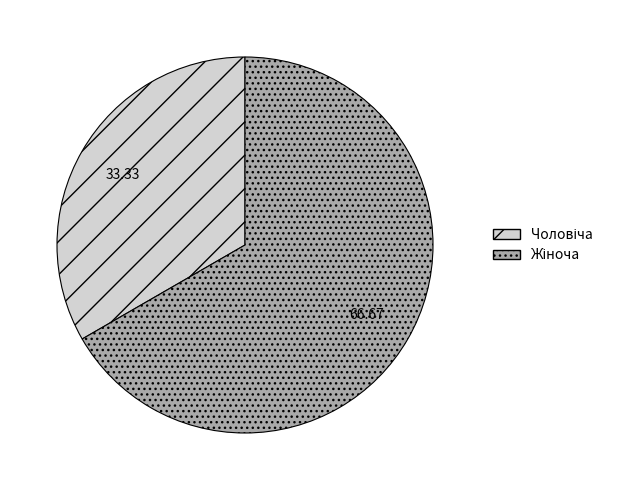

Is there a majority slice in this chart?

Yes